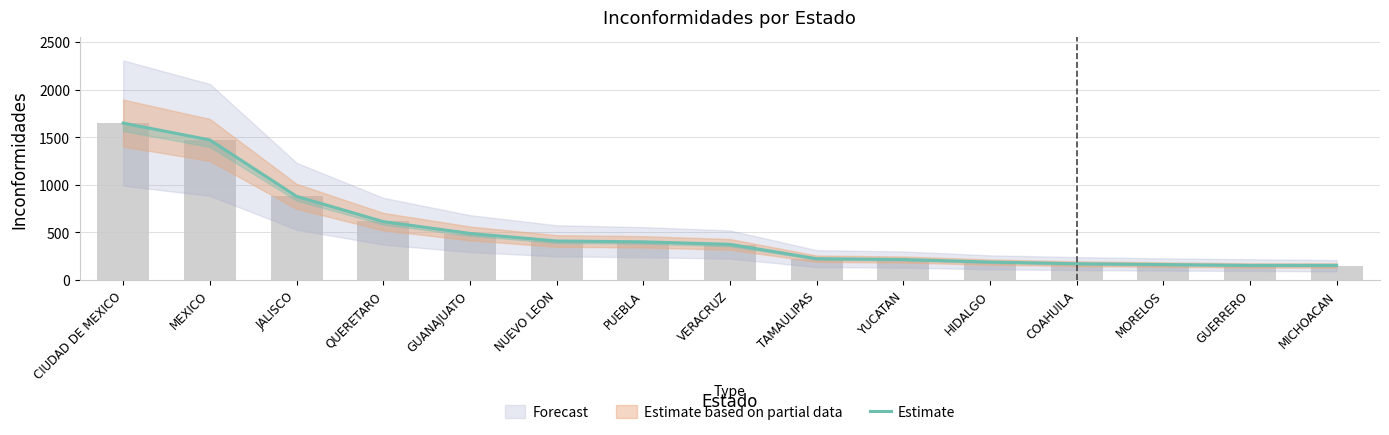

Which label corresponds to the largest value in the chart?

CIUDAD DE MEXICO